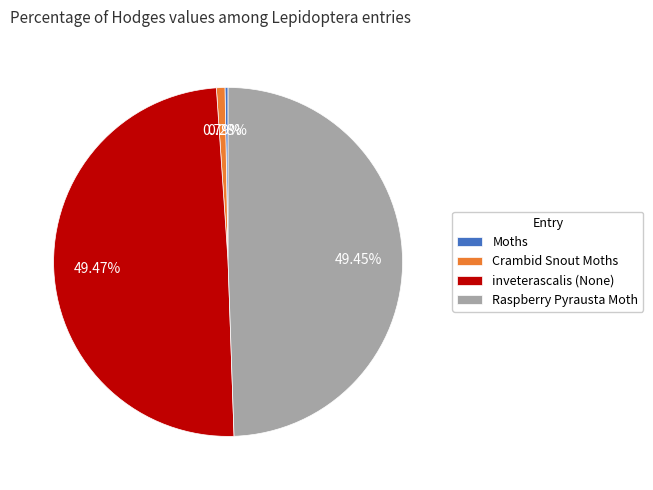

Which has a higher value, Moths or Crambid Snout Moths?

Crambid Snout Moths